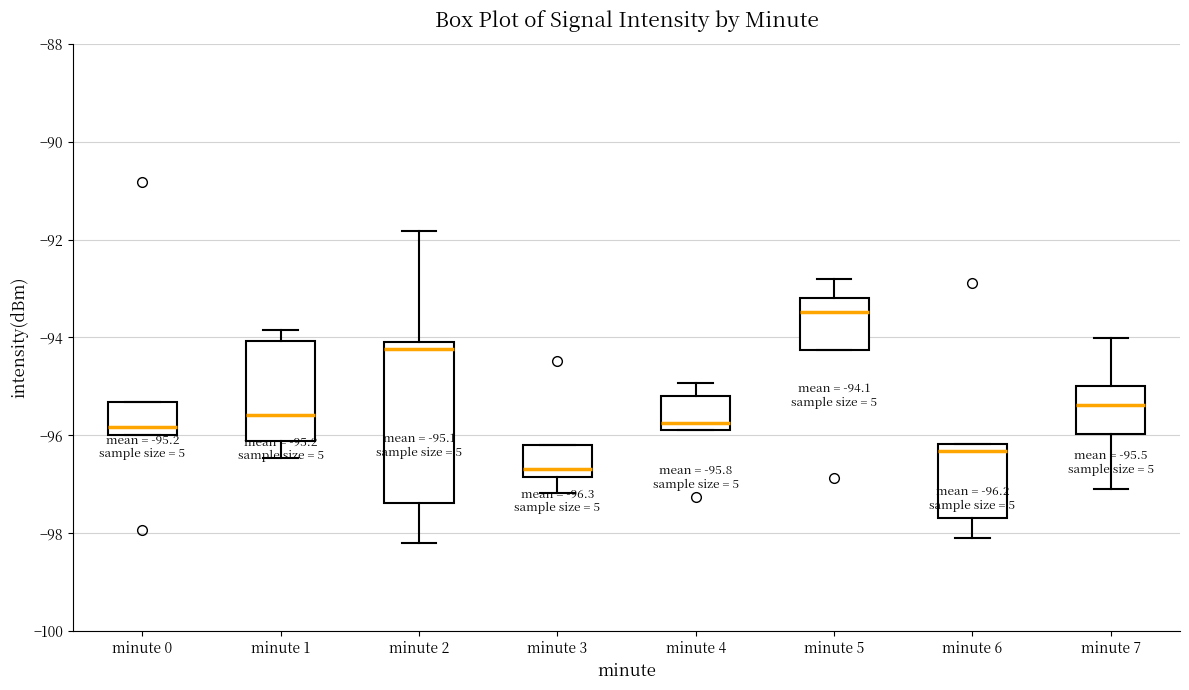

Which box is the tallest, from its lower edge to its upper edge?

minute 2